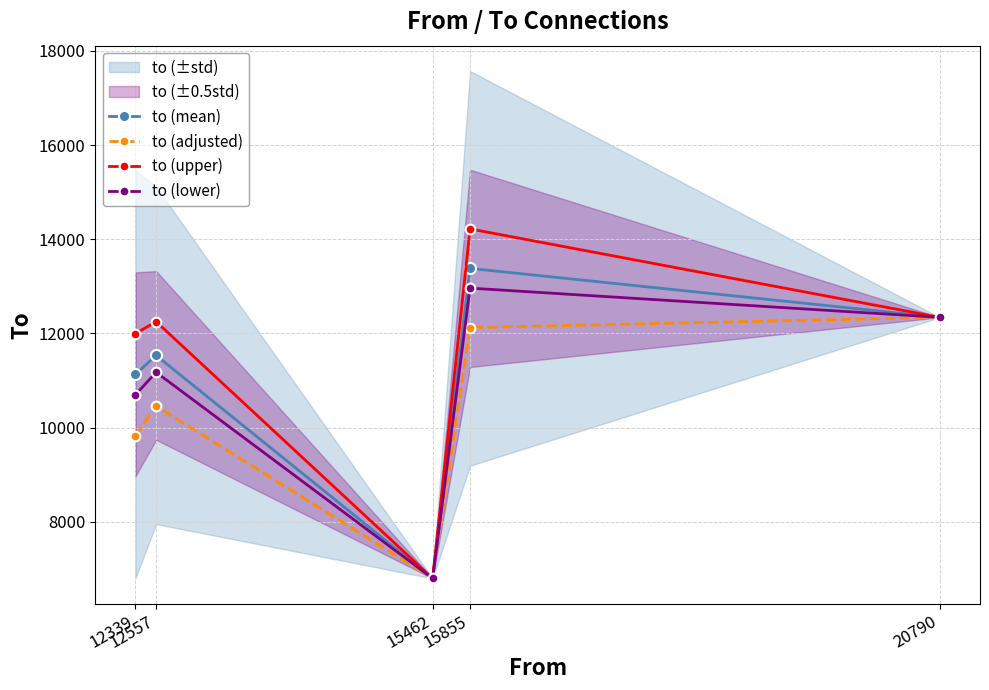

What is the value of the to (mean) point at the 3rd from the left?

6795.0